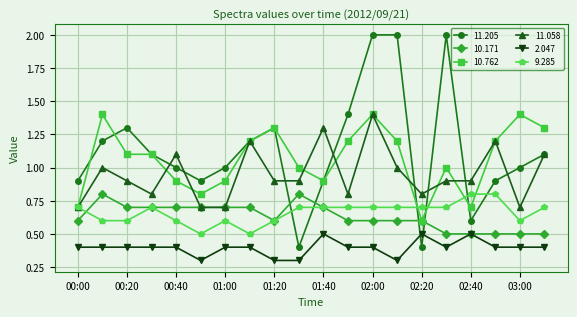

At how many categories does at least one series exceed 0?

20